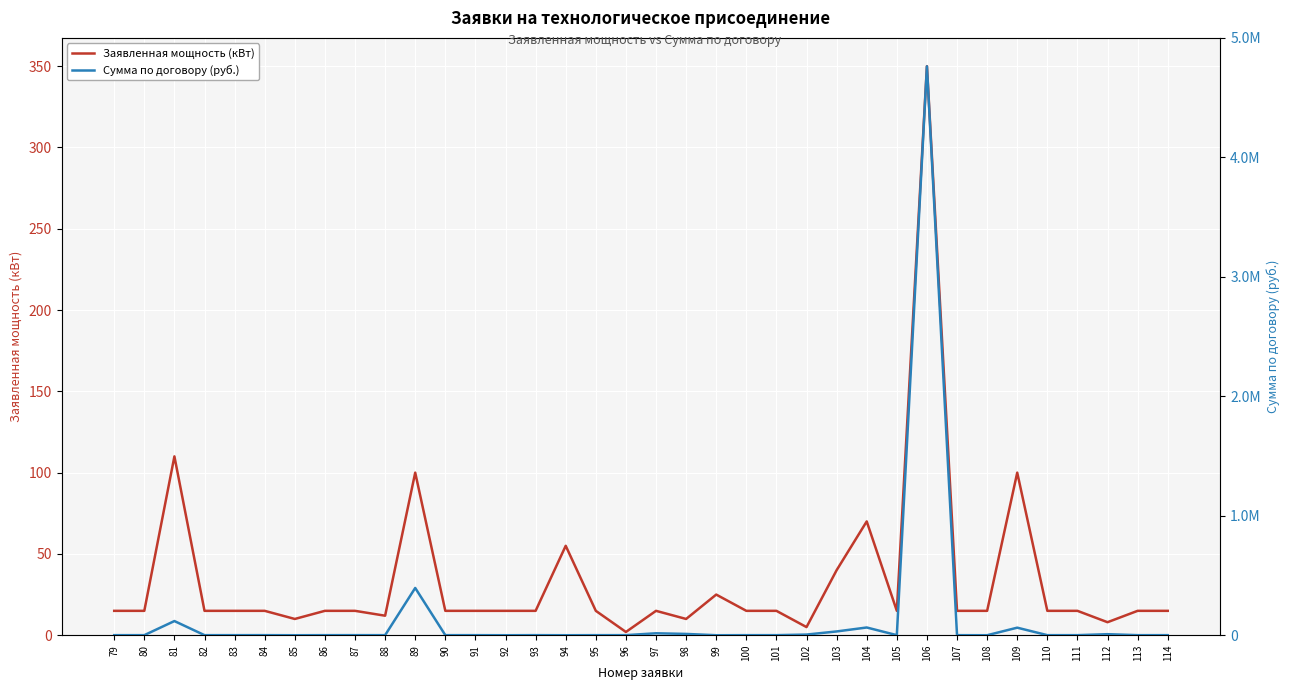

How many categories are shown in the chart?

36